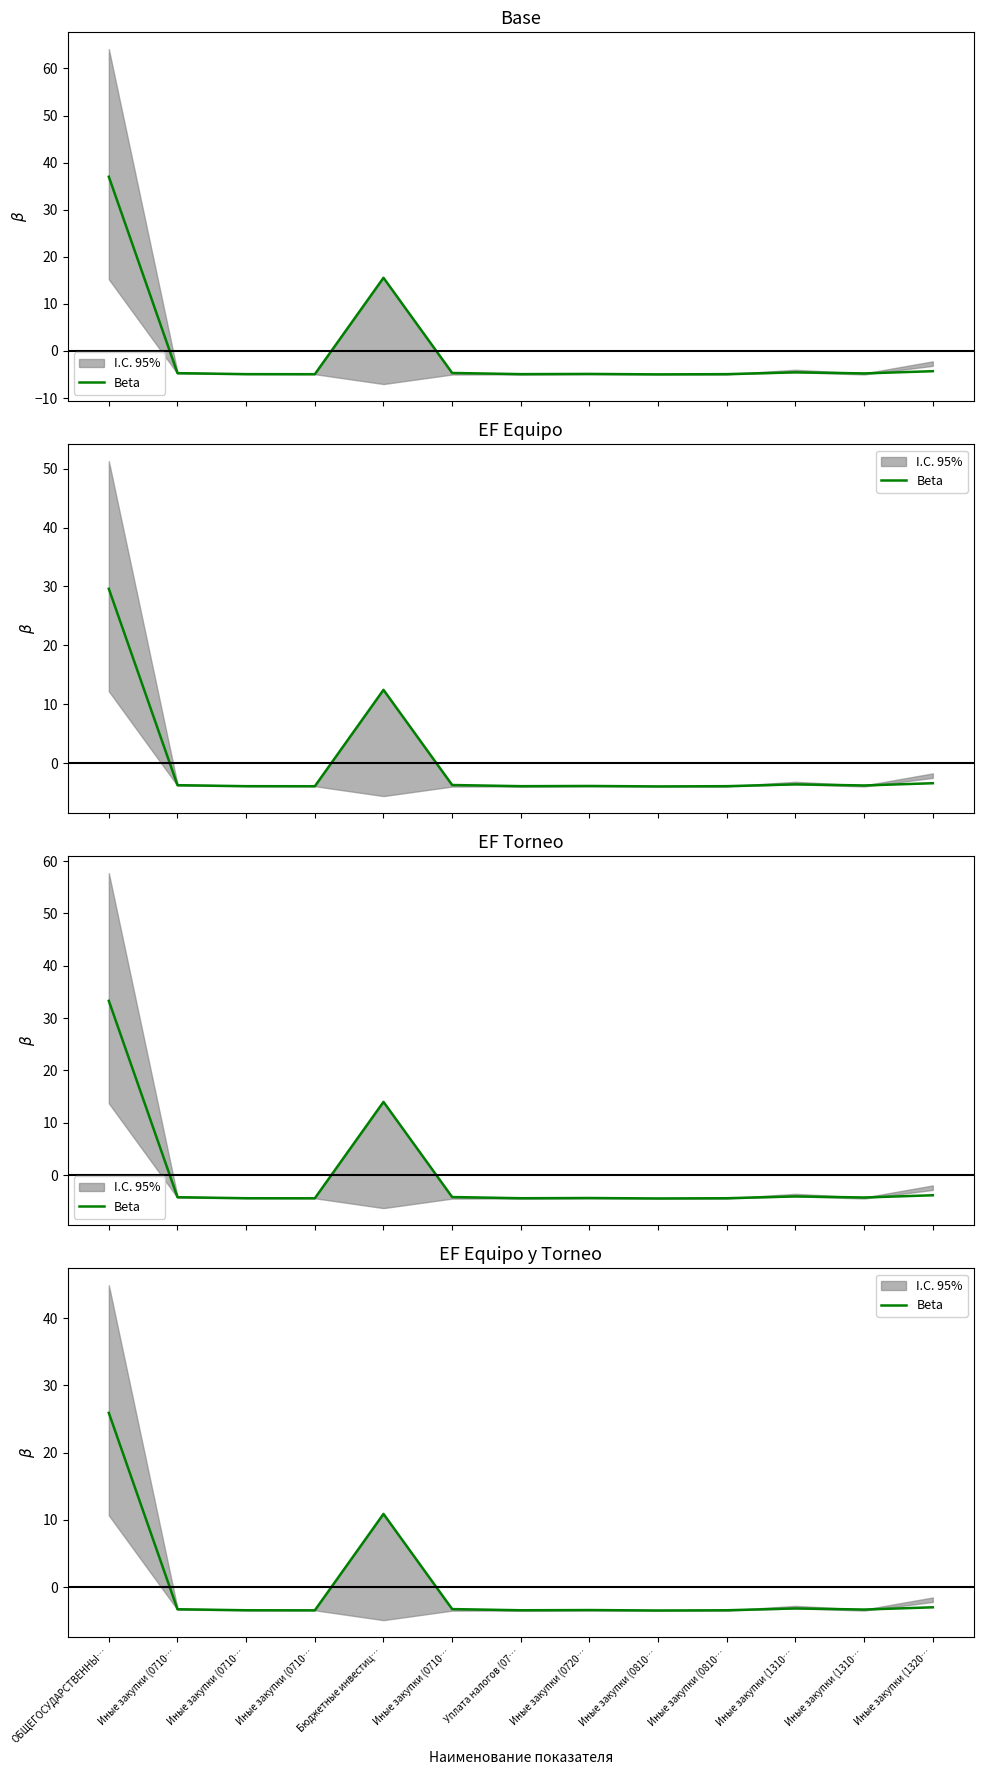

At which label does the data first exceed -3?

ОБЩЕГОСУДАРСТВЕННЫ…